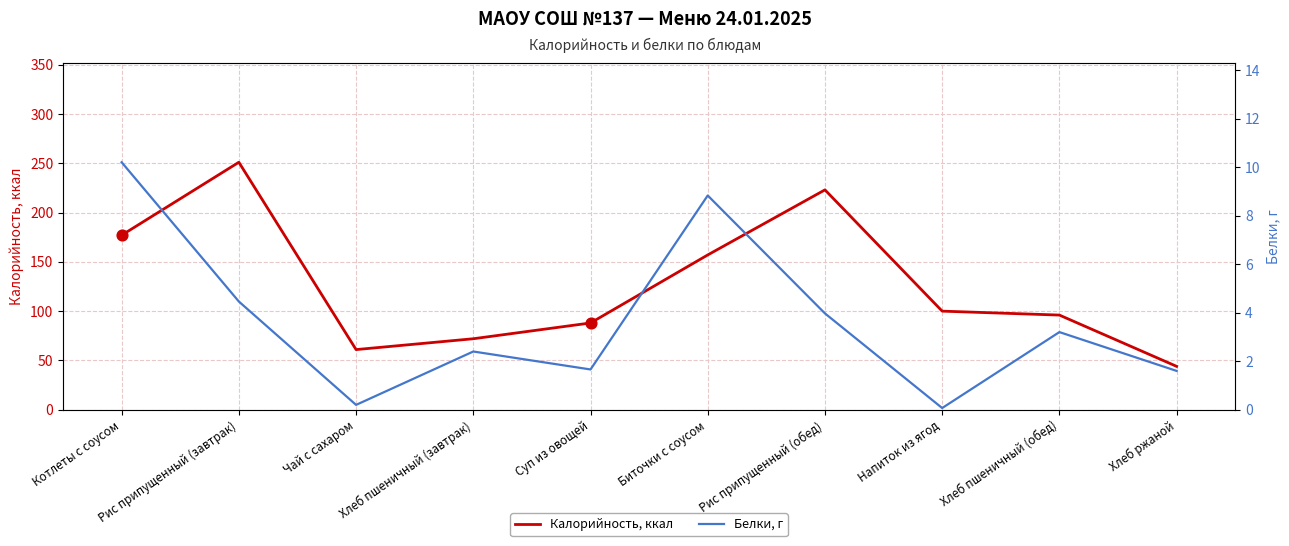

Which series has the largest total across all categories?

Калорийность, ккал